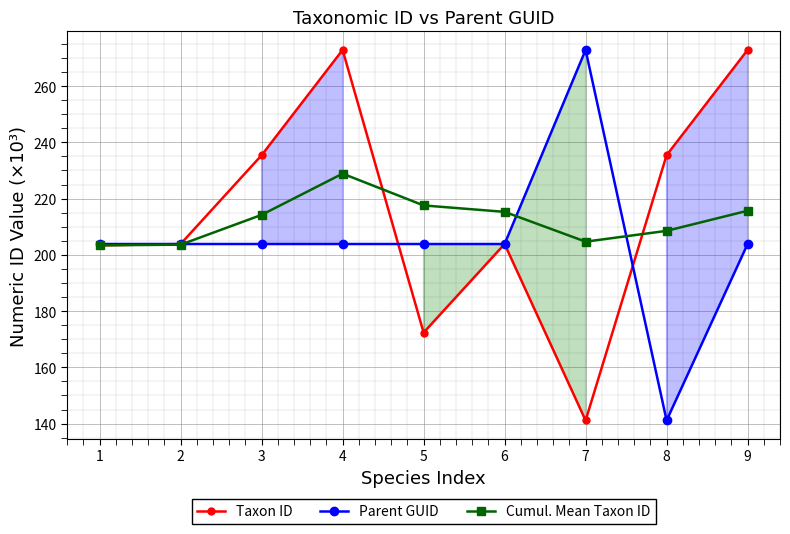

How many values in the Taxon ID series are below 203?

2